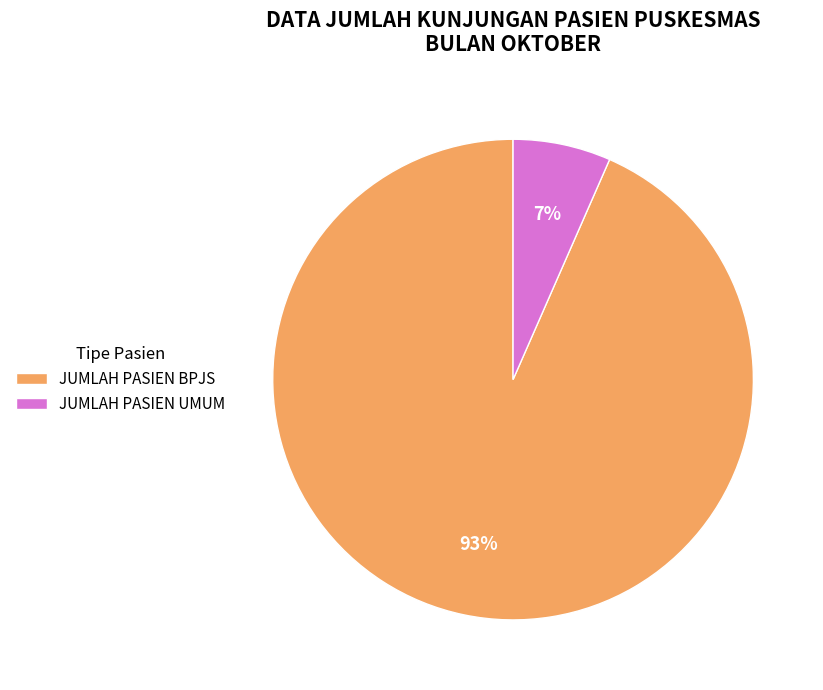

To the nearest percent, what portion does JUMLAH PASIEN UMUM represent?

7%